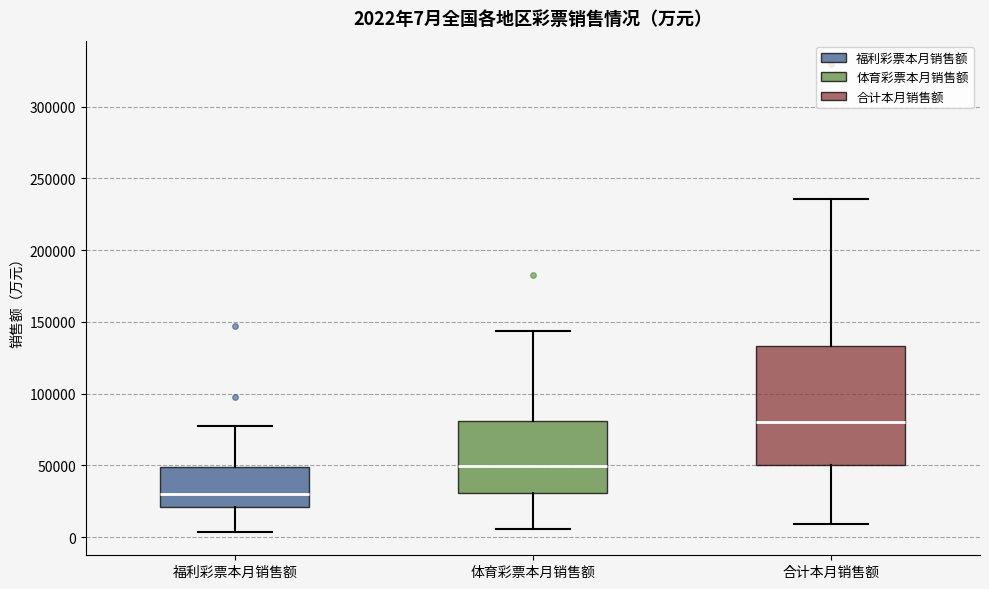

Which box is the tallest, from its lower edge to its upper edge?

合计本月销售额